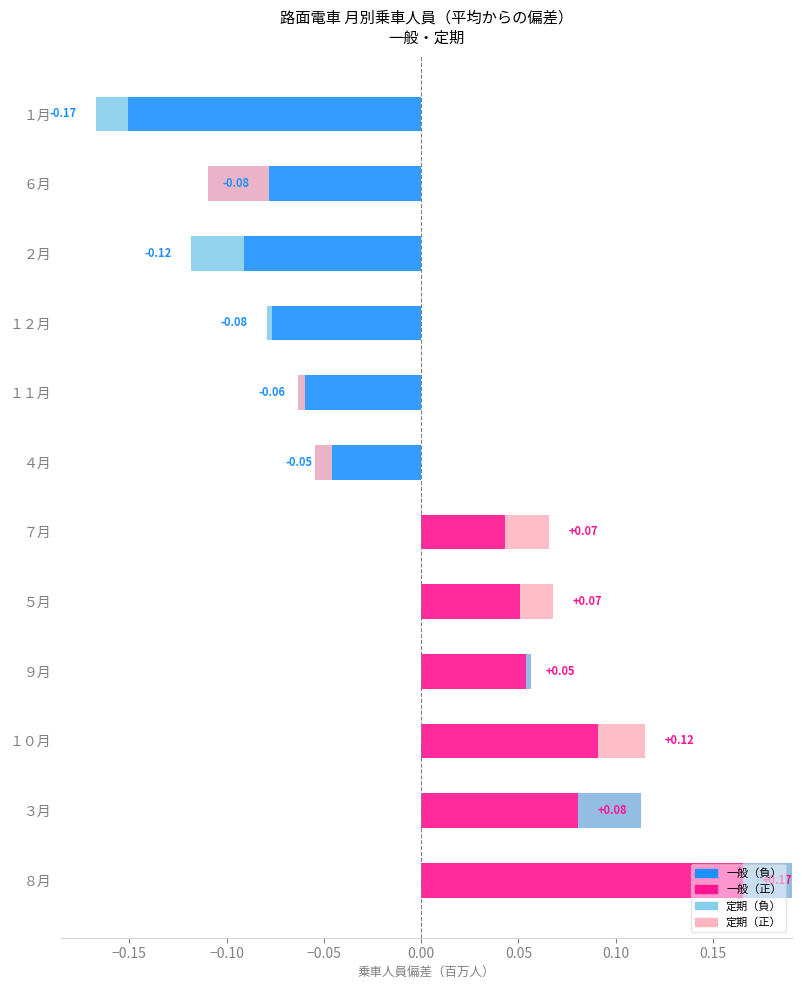

How many 一般 values are between 0 and 1?

6